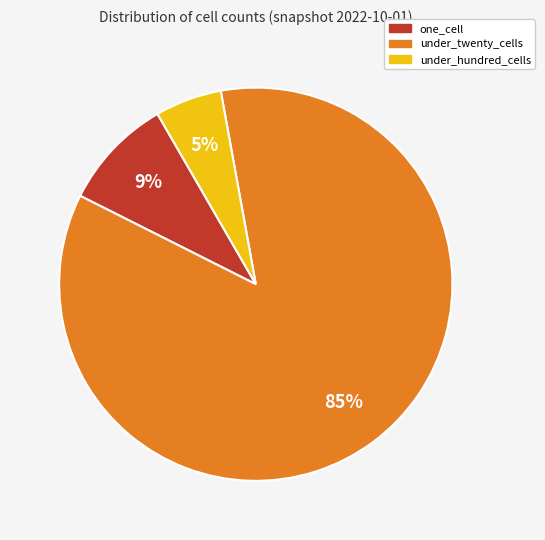

Is there any slice that represents more than half of the pie?

Yes